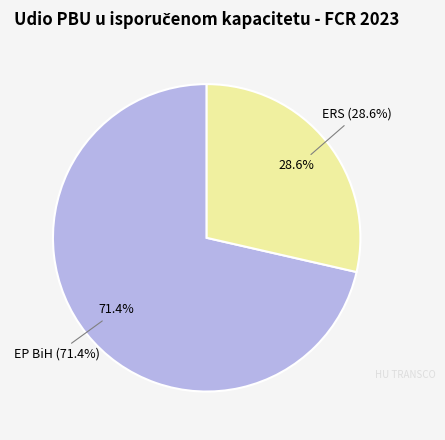

What is the ratio of the value at EP BiH to the value at ERS?

2.5